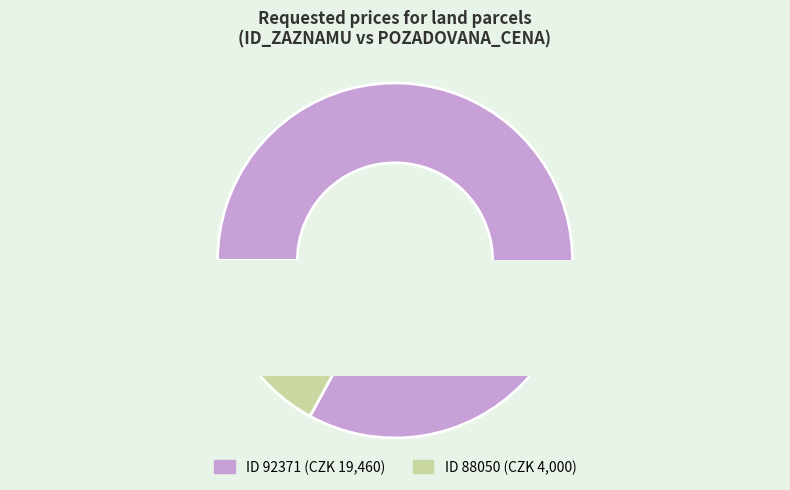

How many slices are in this pie chart?

2